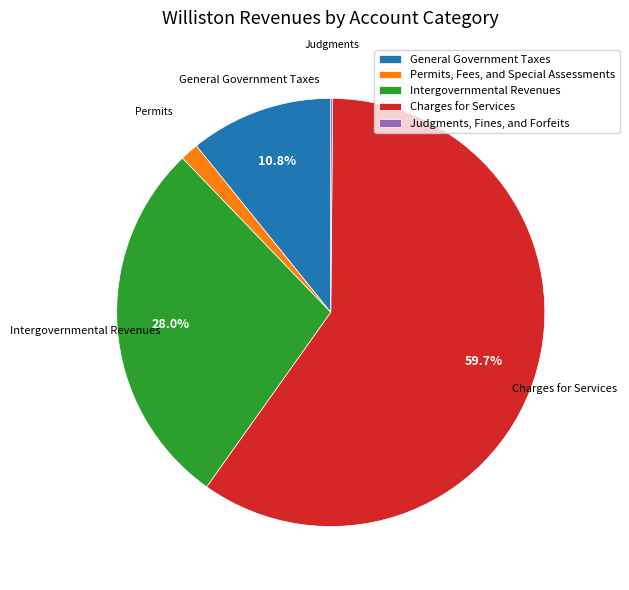

Which category has the biggest portion of the pie?

Charges for Services